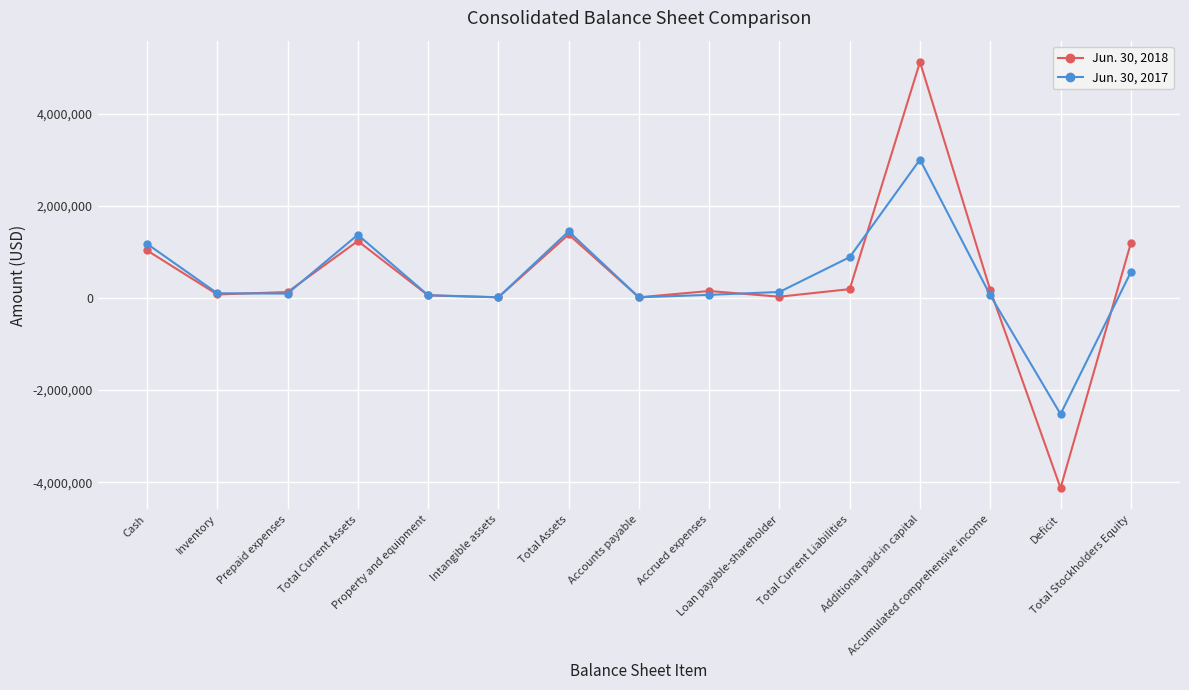

True or false: Jun. 30, 2018 and Jun. 30, 2017 cross at least once.

True